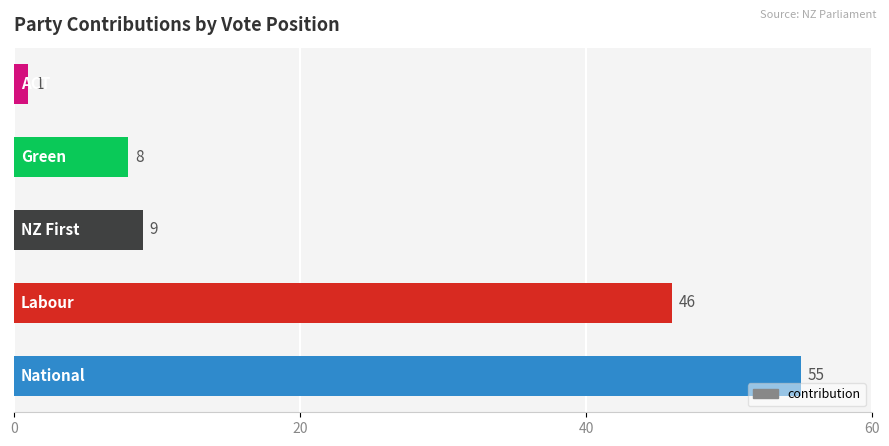

What is the sum of all values?

119